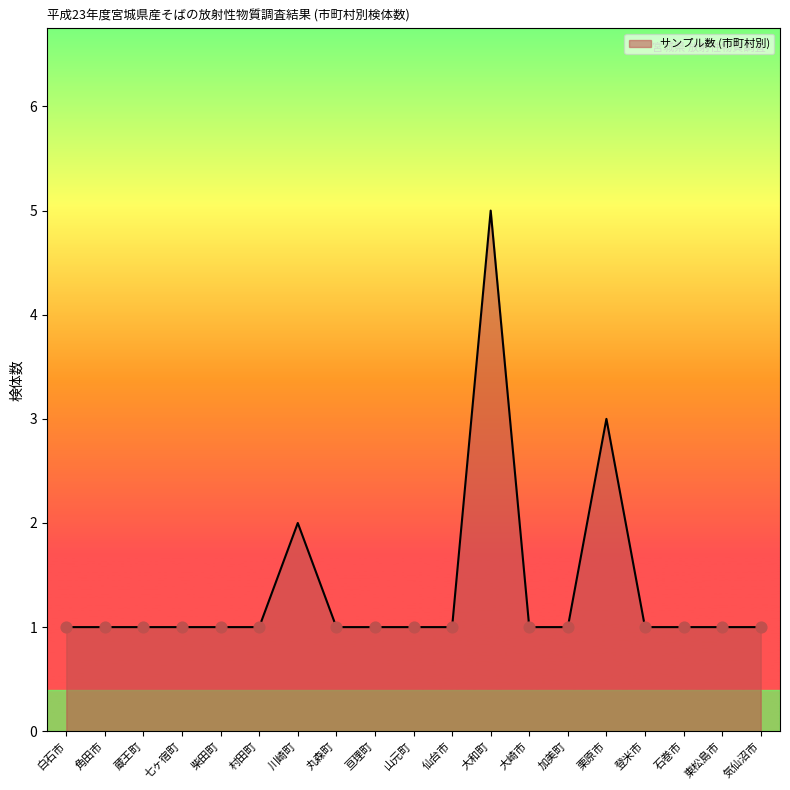

What is the ratio of the value at 柴田町 to the value at 登米市?

1.0